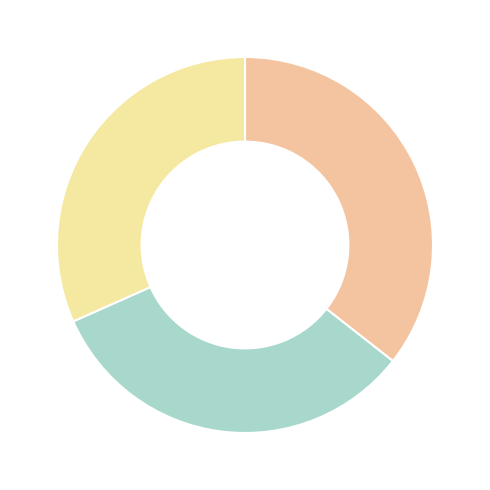

What is the largest slice in the pie chart?

Fonferová Laura